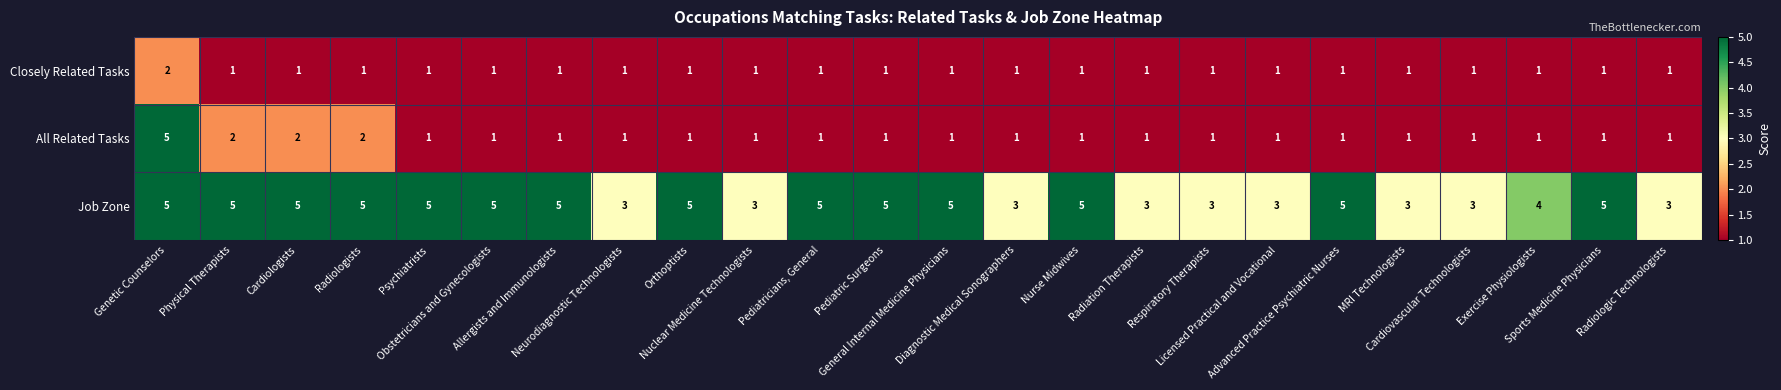

Count the All Related Tasks values in the range 1 to 2.

23